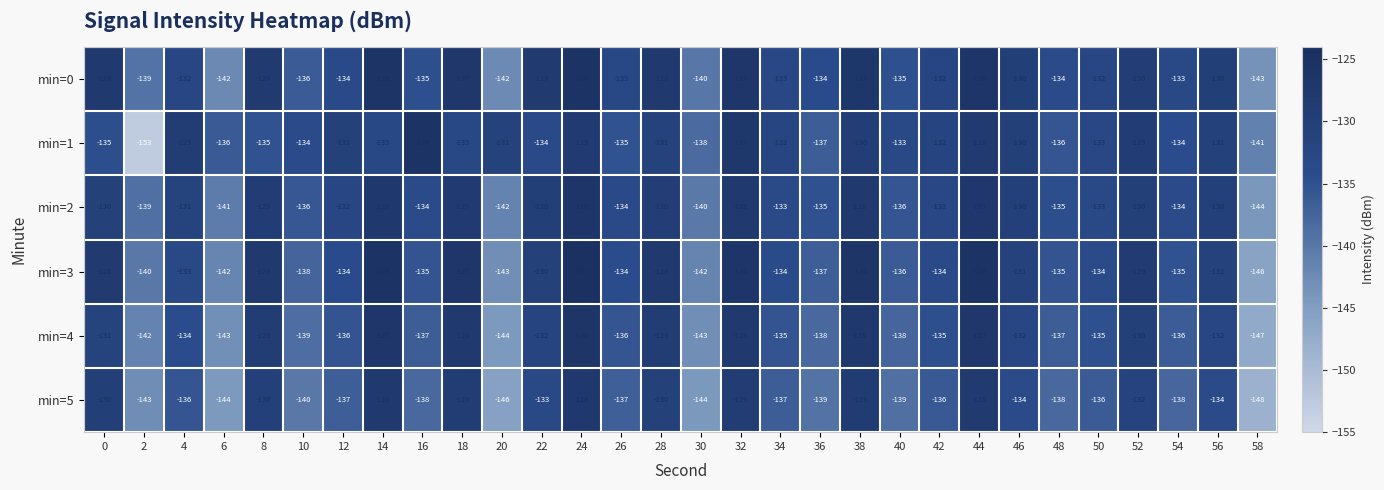

What is the smallest value displayed?

-153